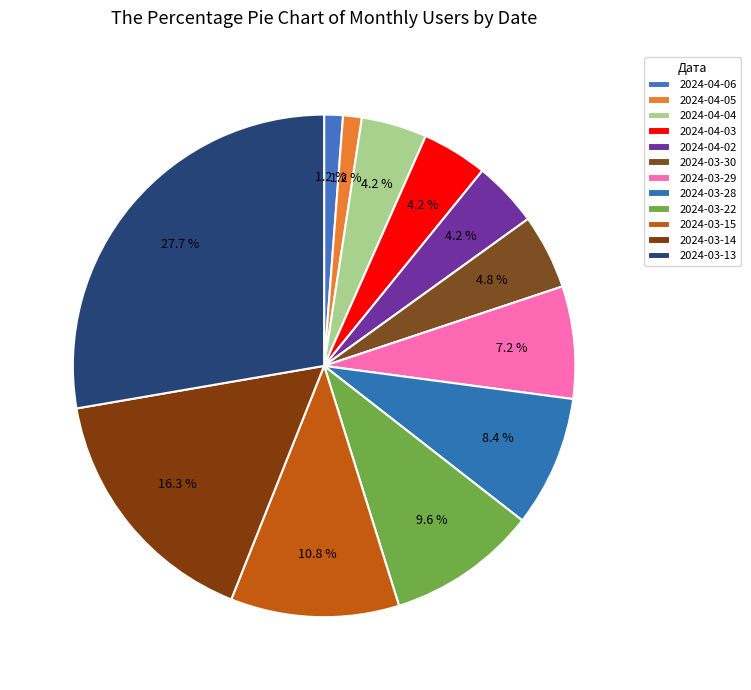

Is it true that 2024-04-03 is 16% of the pie?

False